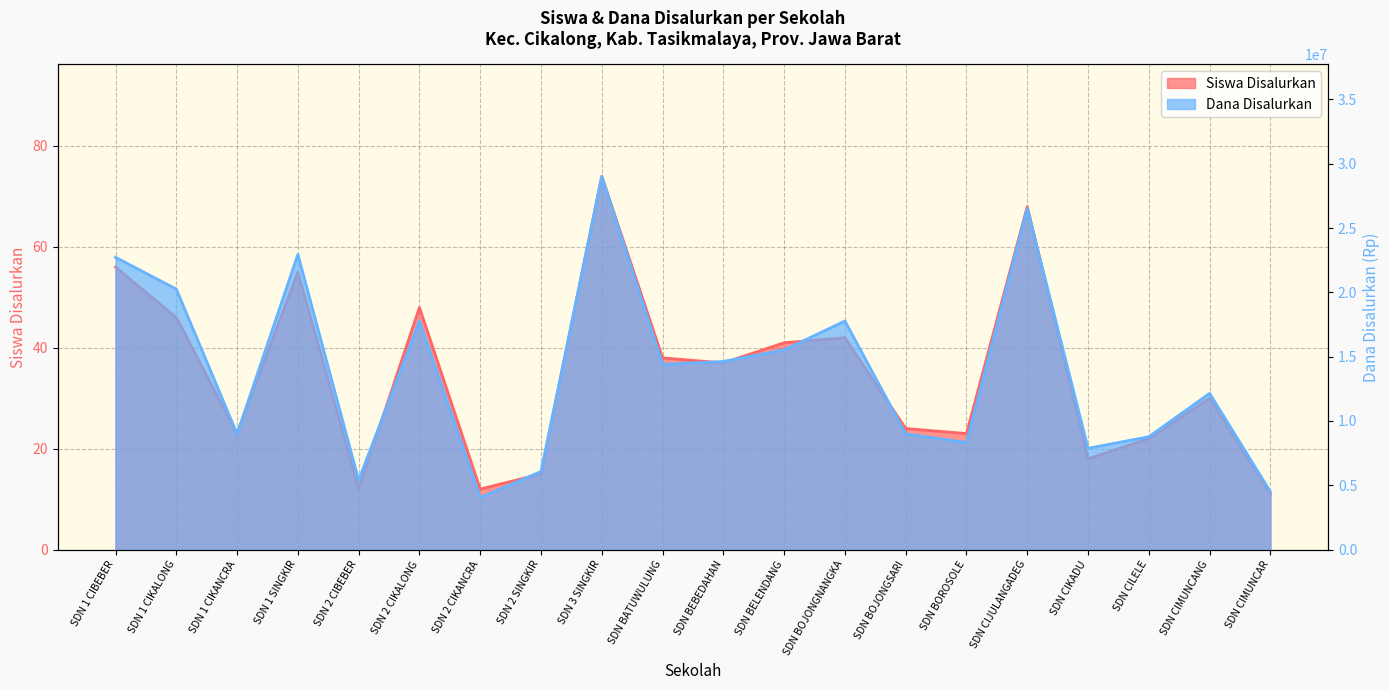

What is the minimum value for Dana Disalurkan?

4050000